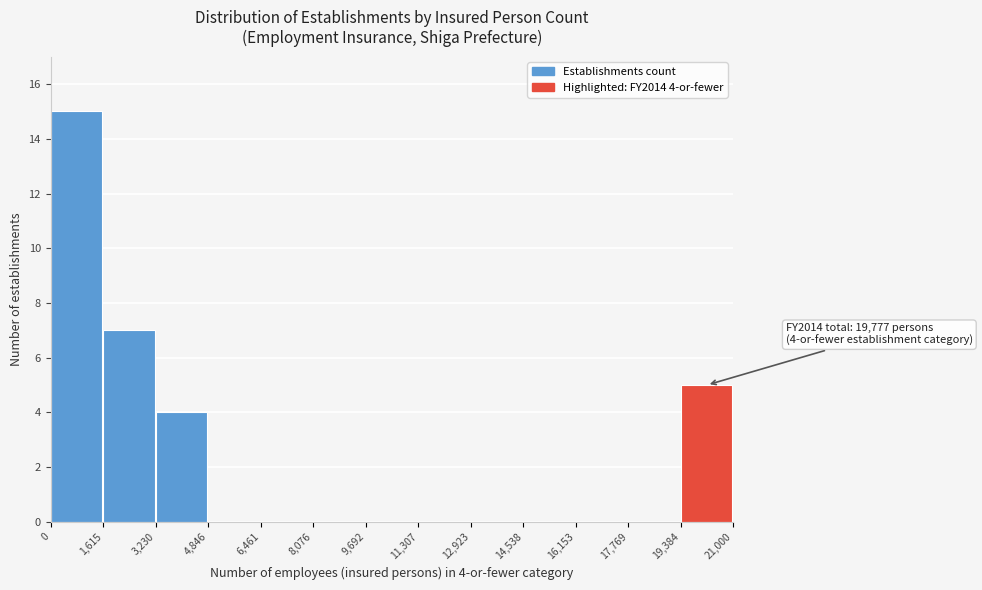

Over which range of the x-axis is the bar tallest?

0 to 1,615